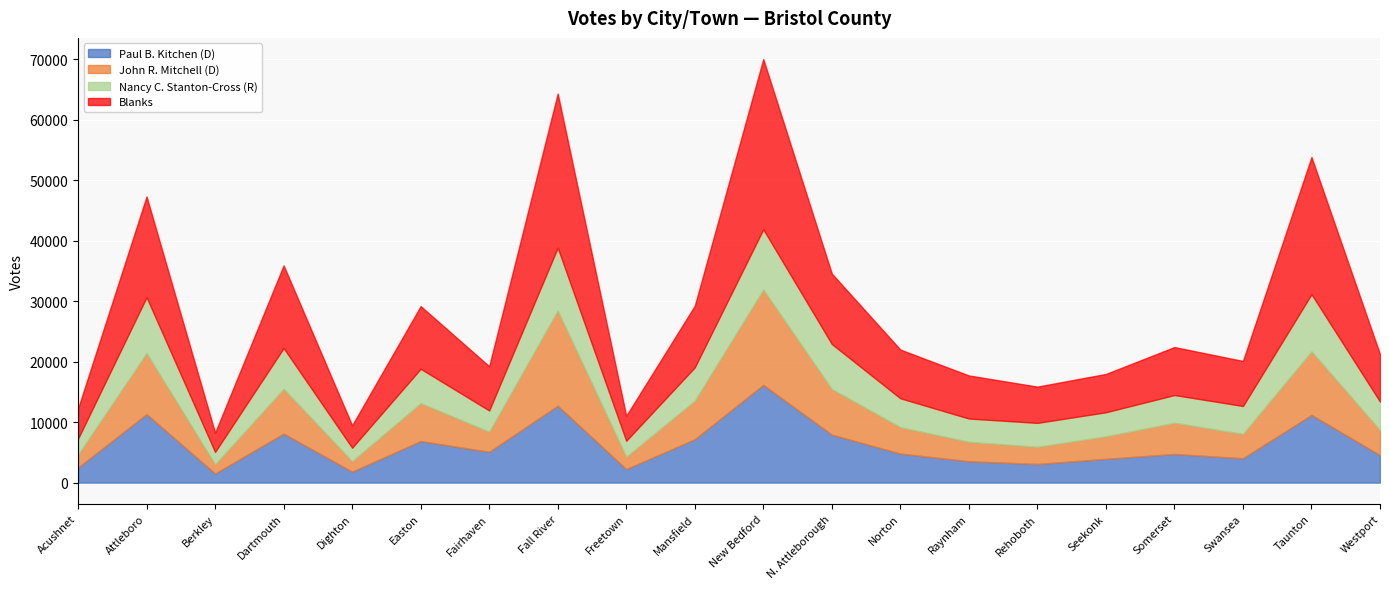

Which series has the largest range (max minus min)?

Blanks